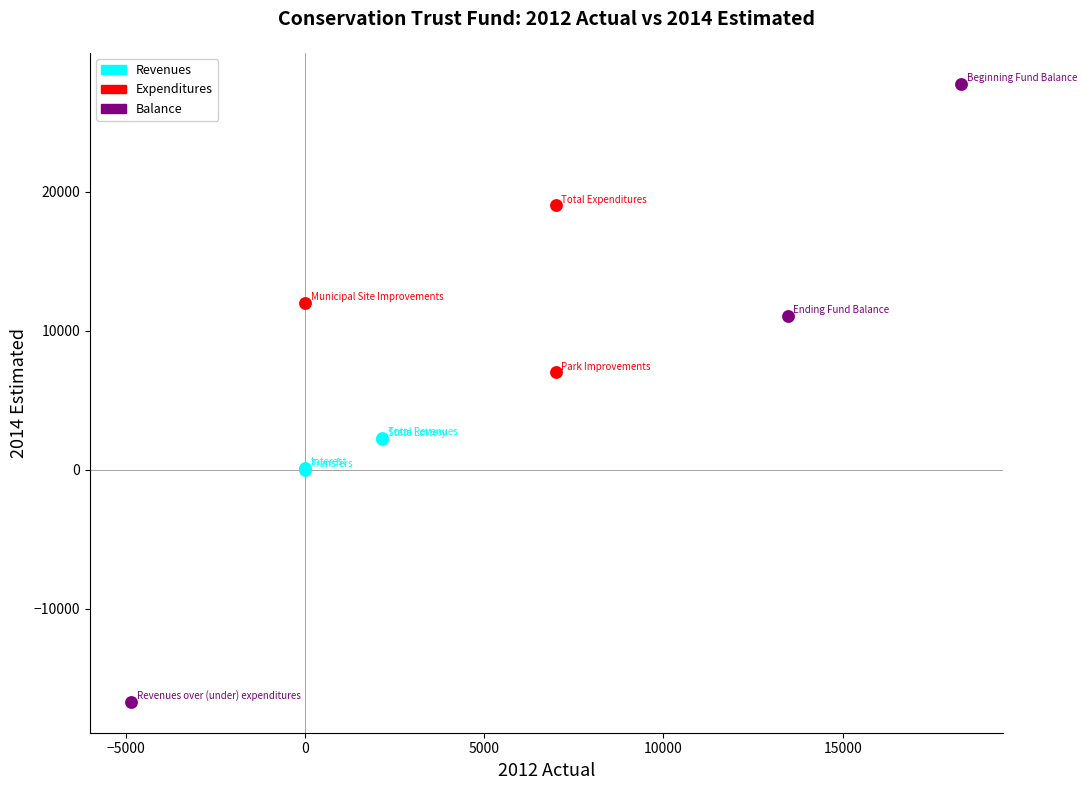

Which series reaches the minimum Y coordinate?

Balance